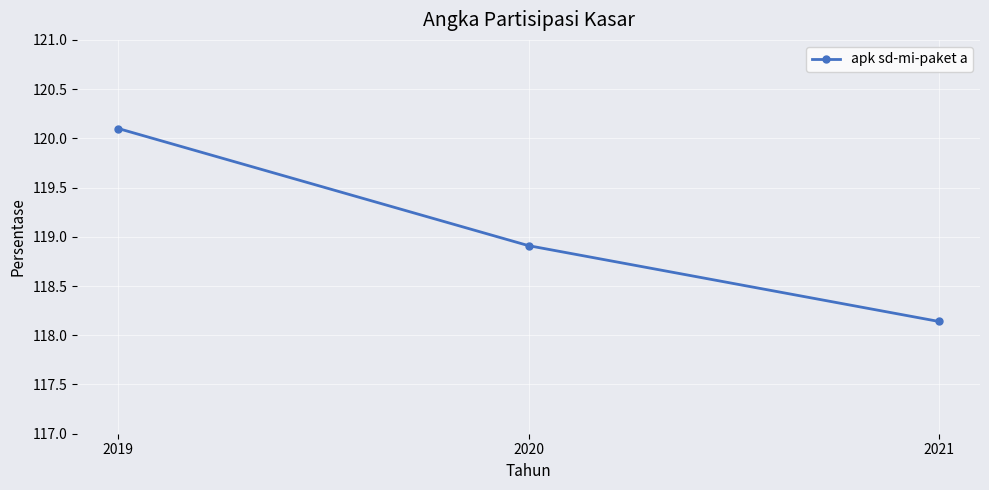

Is it true that the value at 2020 is 200.3?

False